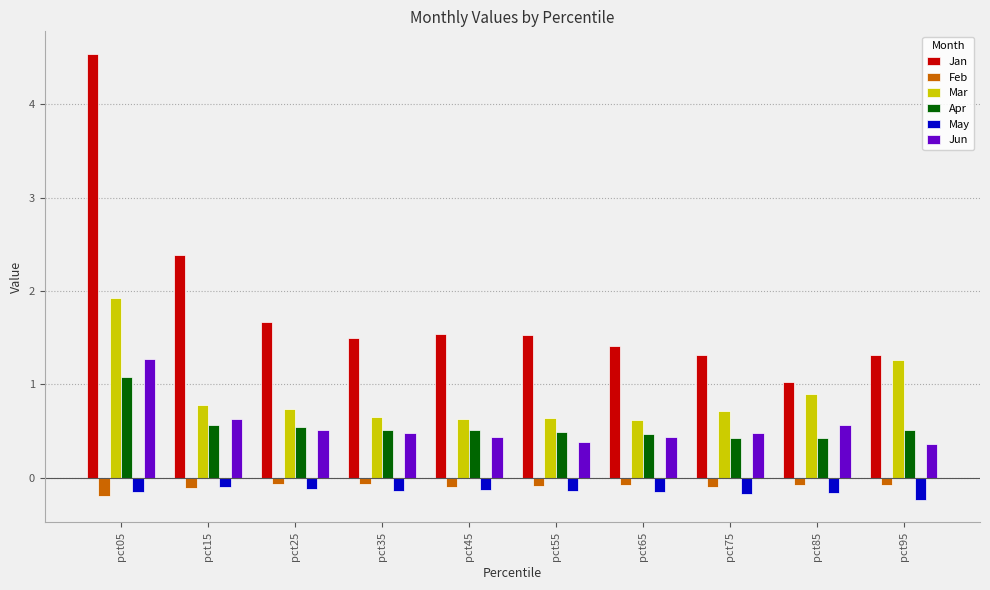

Between pct05 and pct95, which series saw the biggest shift?

Jan